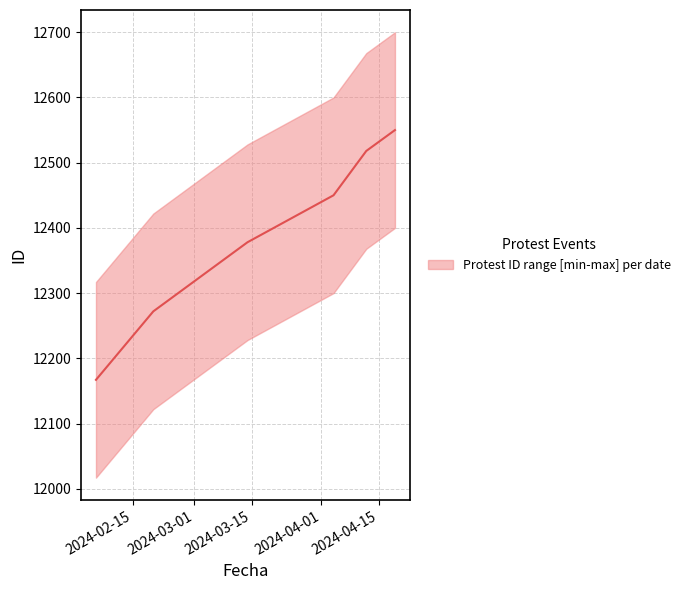

At which label does the data first exceed 12450?

2024-04-12